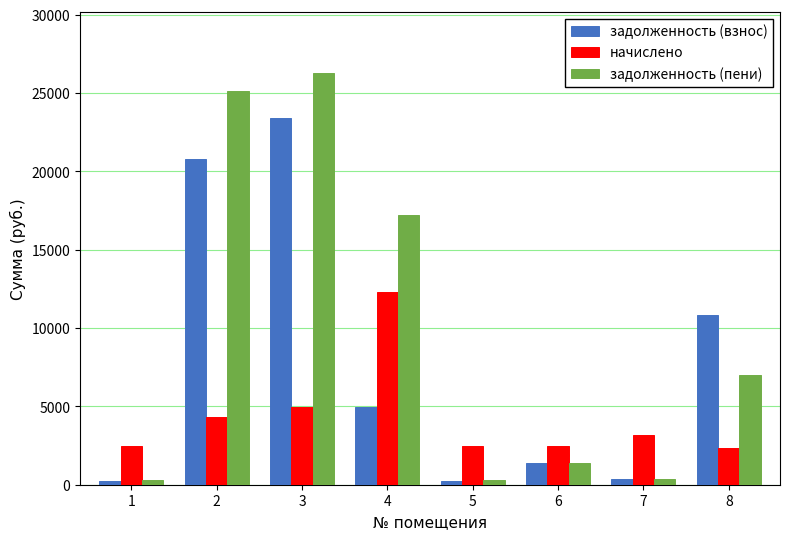

At which category is the sum across all series the highest?

3